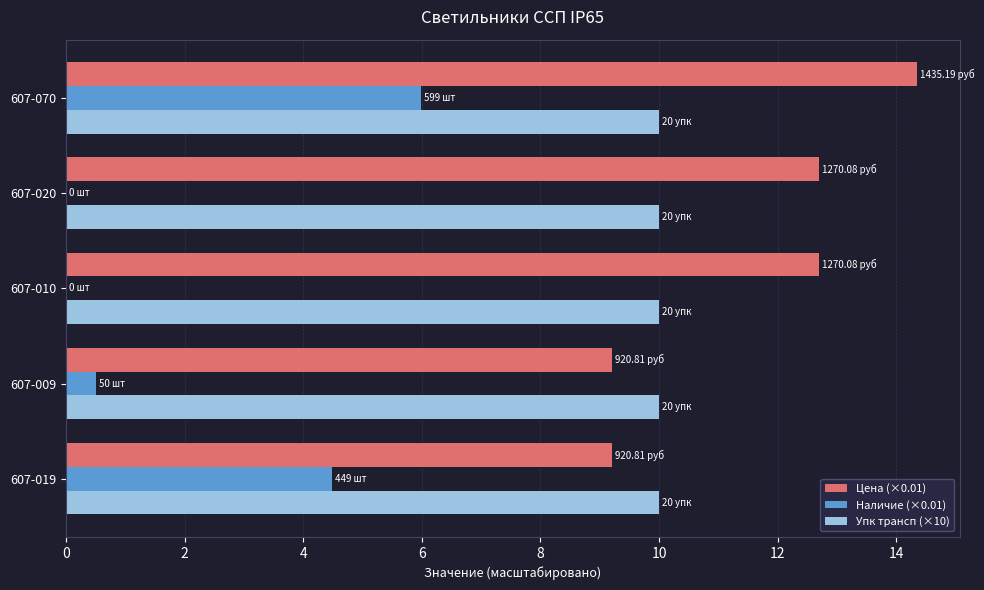

What is the sum of all Наличие (×0.01) values?

11.0